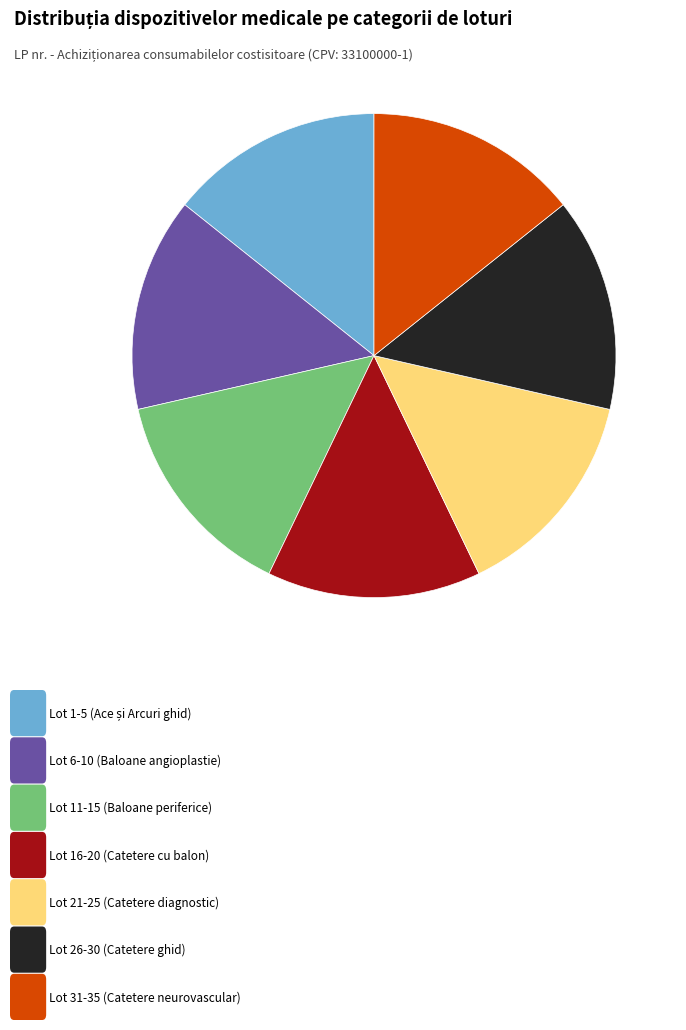

Does any single category account for the majority?

No